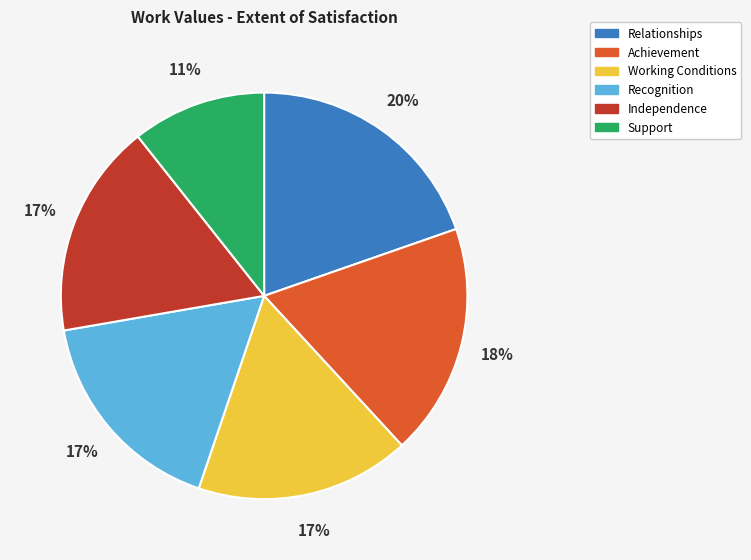

Is it true that Relationships is 20% of the pie?

True